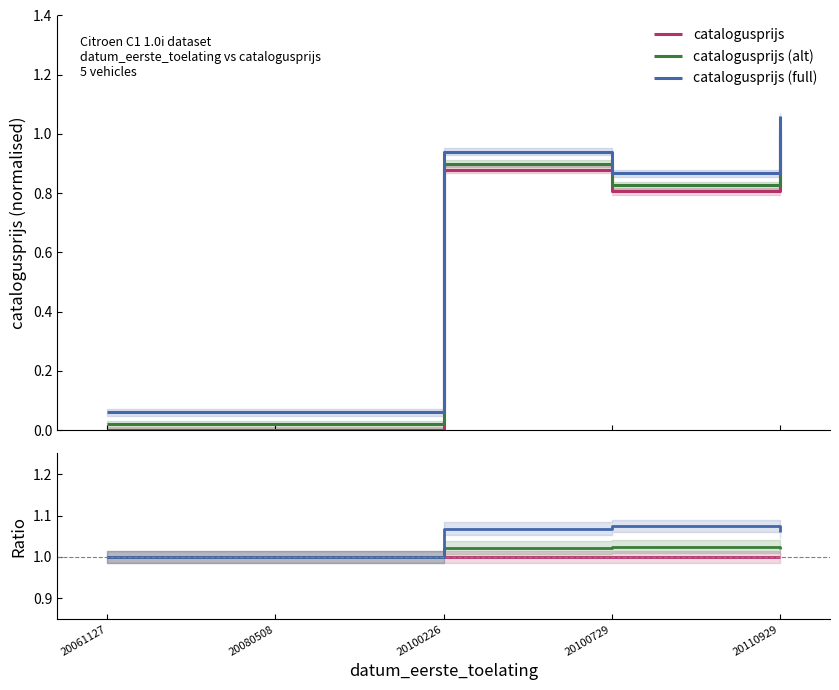

True or false: catalogusprijs and catalogusprijs (alt) cross at least once.

False